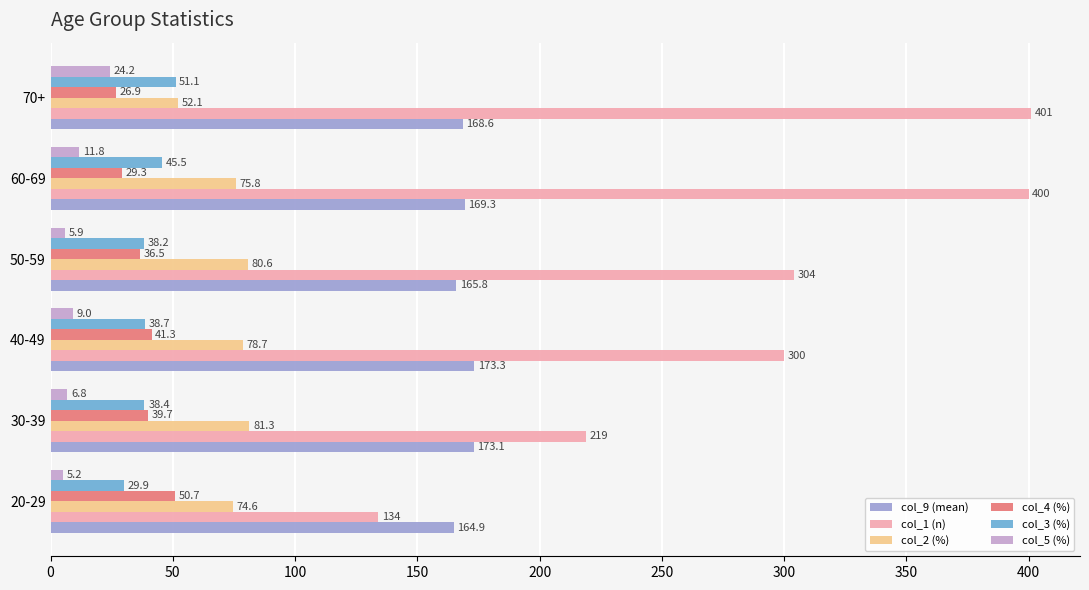

What value does the col_4 (%) series have at 30-39?

39.7